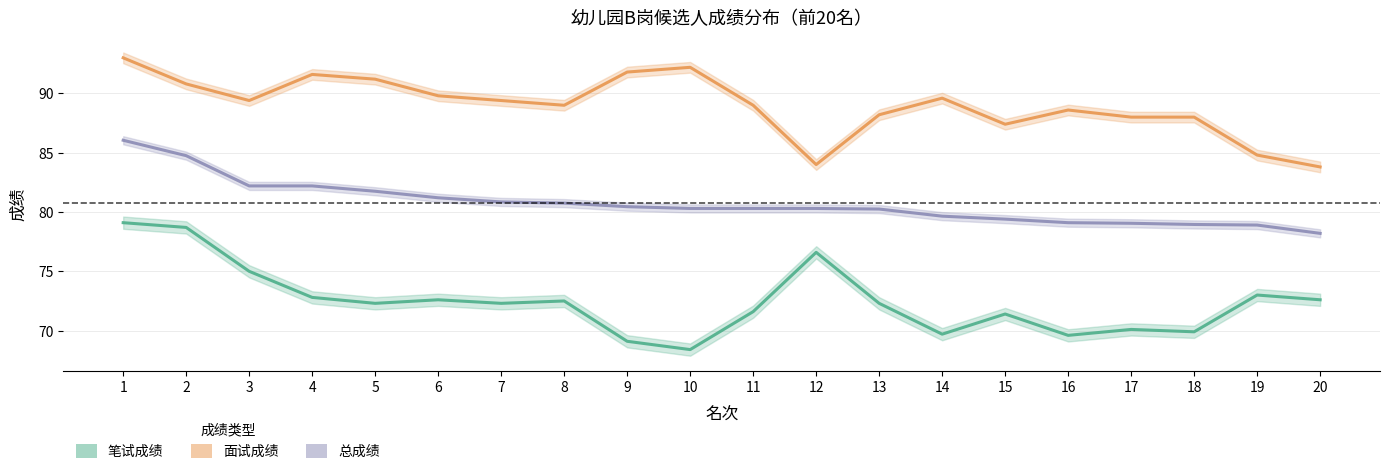

At which category is the sum across all series the highest?

1